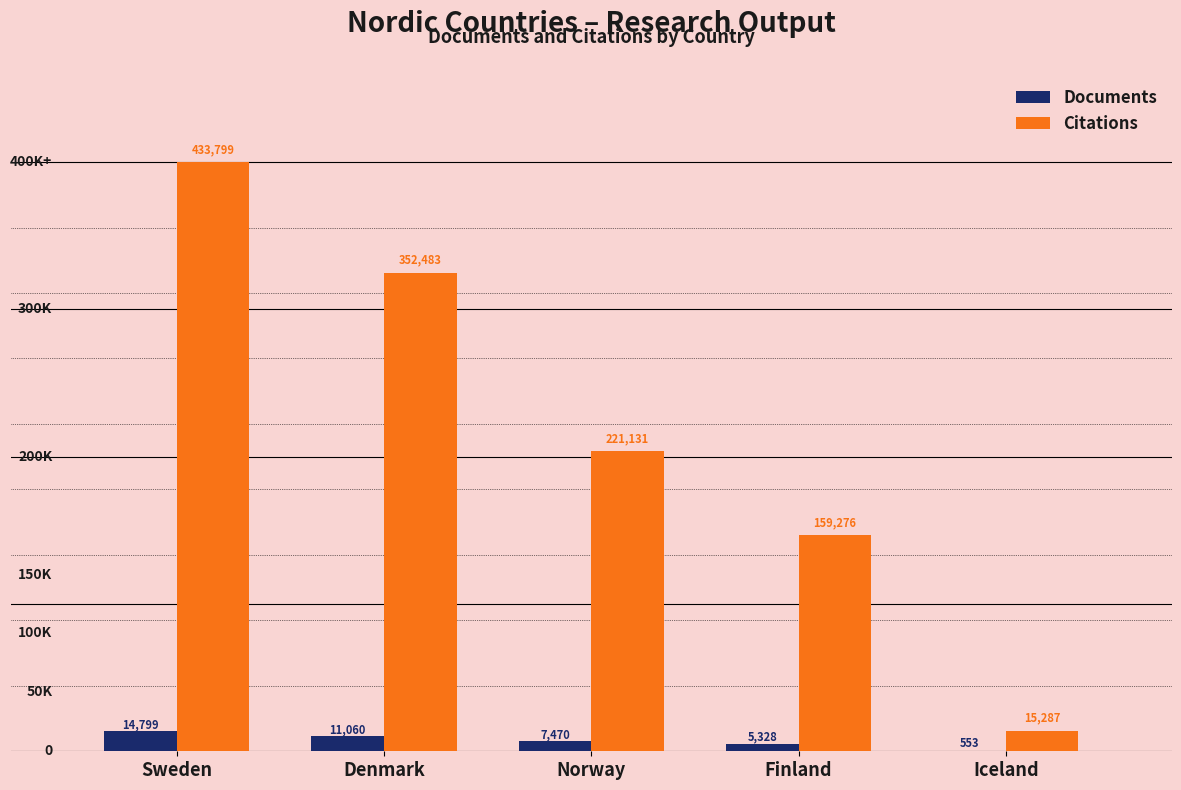

Which series changed the most between Denmark and Iceland?

Citations